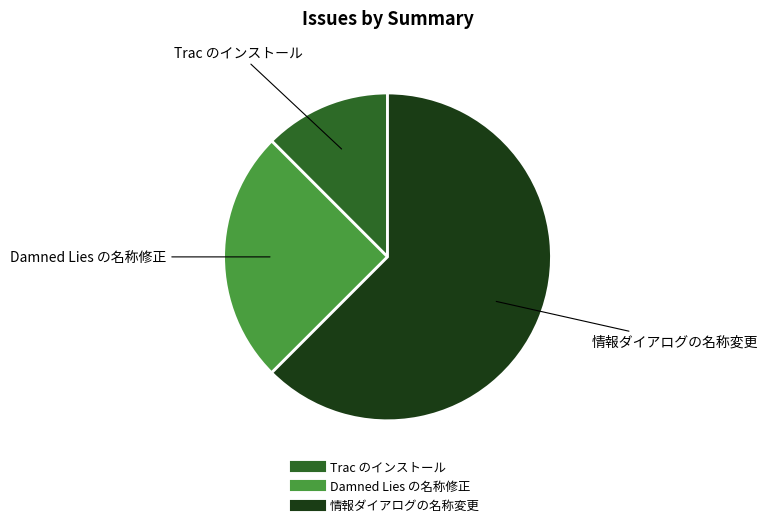

Is the sum of Damned Lies の名称修正 and Trac のインストール greater than half?

No